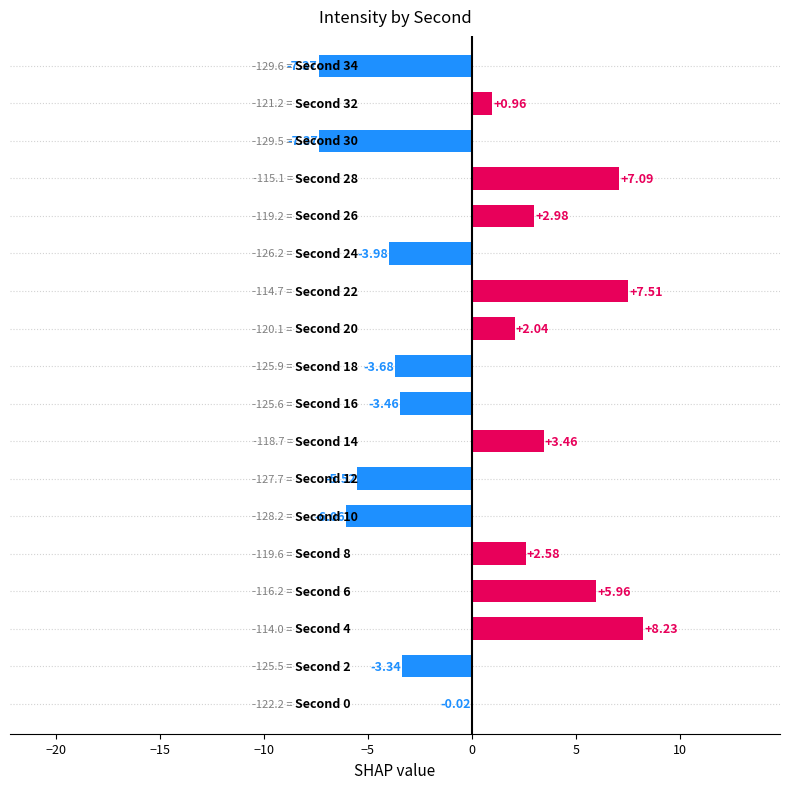

How many distinct data groups are displayed?

1